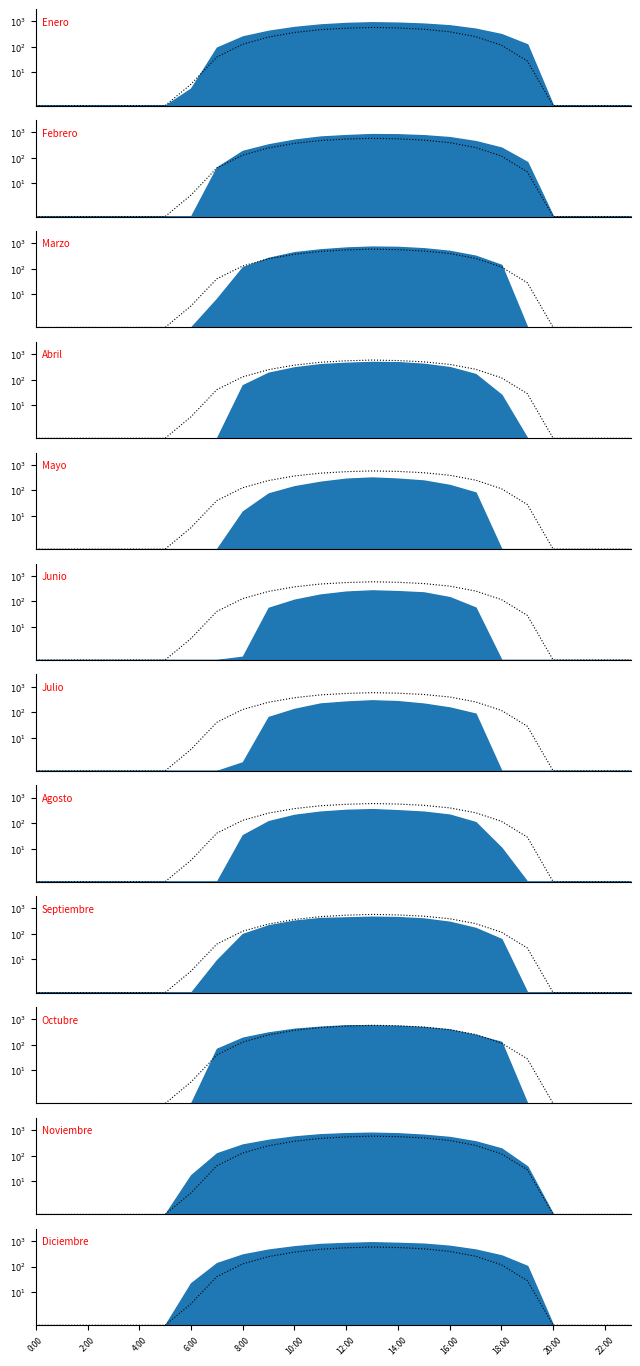

The chart shows a value of 5.3 at 6:00. True or false?

False